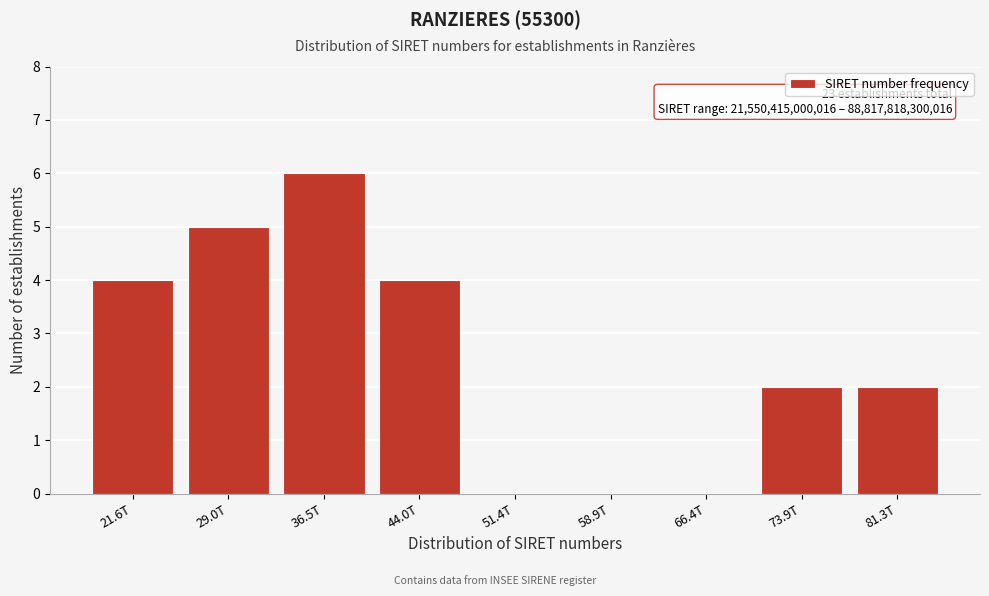

Reading left to right, extract all data points from this chart.

21.6T=4	29.0T=5	36.5T=6	44.0T=4	51.4T=0	58.9T=0	66.4T=0	73.9T=2	81.3T=2